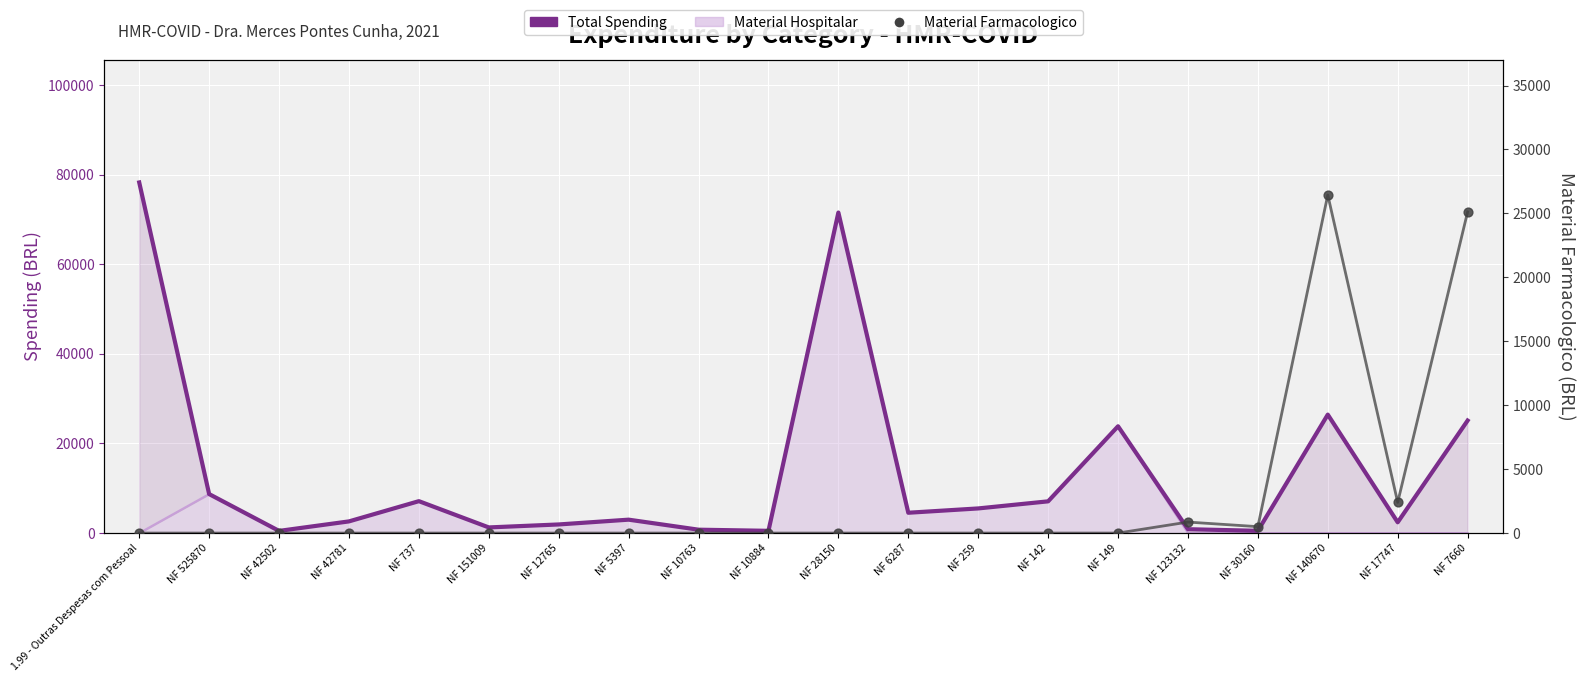

At which category is the sum across all series the highest?

1.99 - Outras Despesas com Pessoal